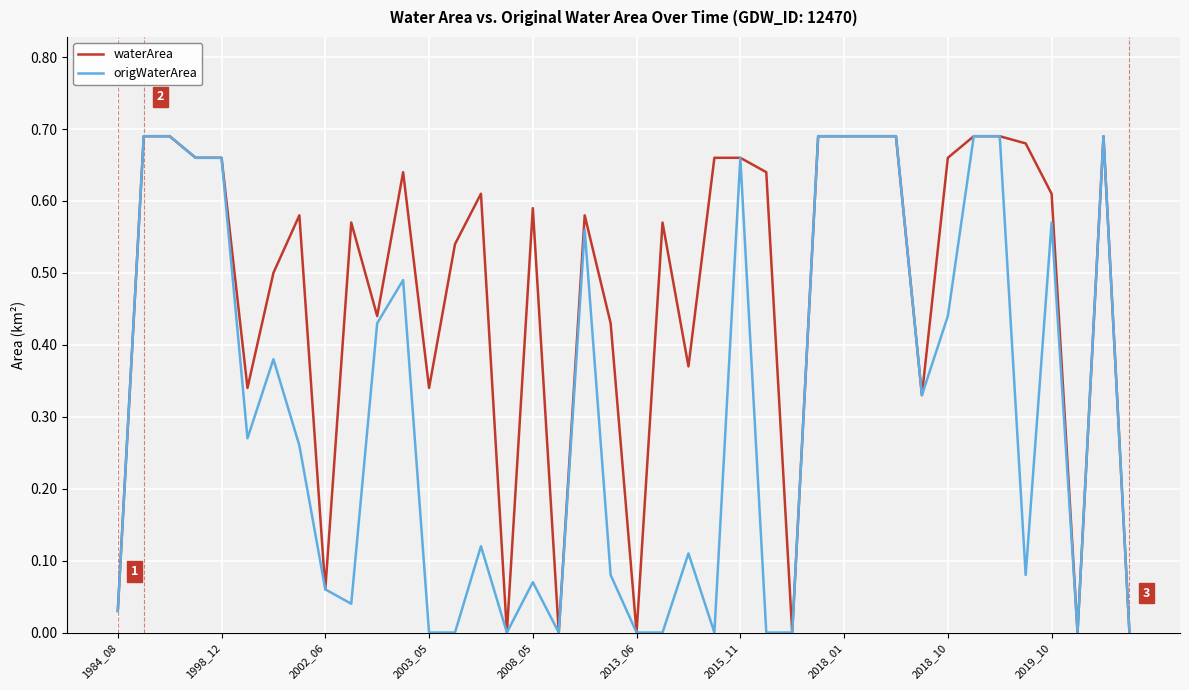

List the series in order of their overall mean, lowest first.

origWaterArea, waterArea